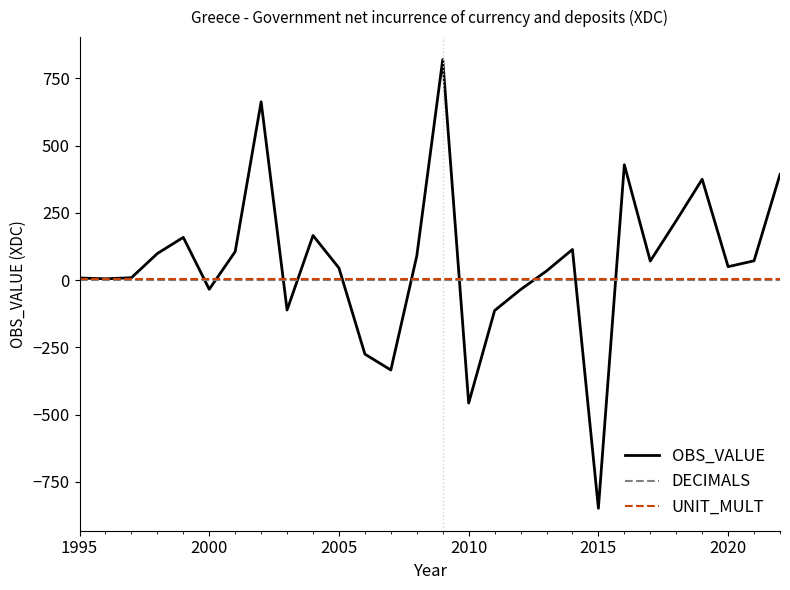

What is the greatest value displayed?

820